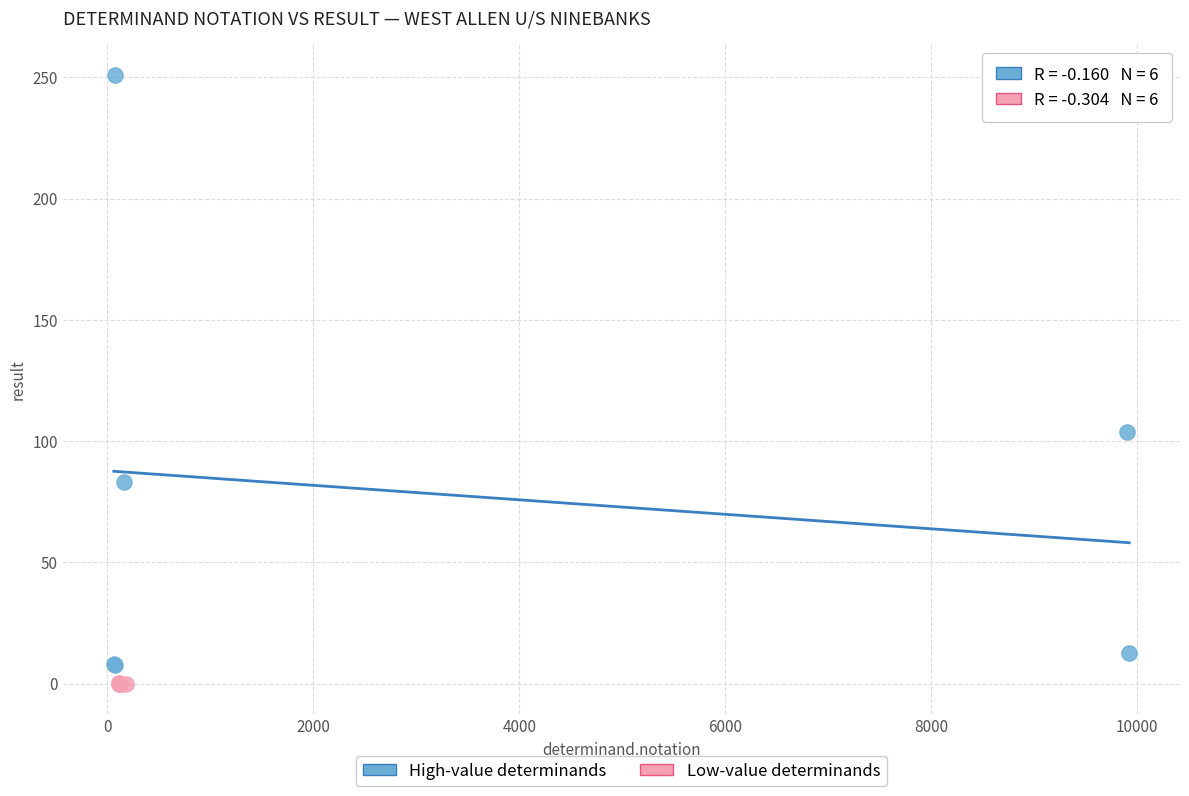

What are all the series names shown in the legend?

High-value determinands, Low-value determinands